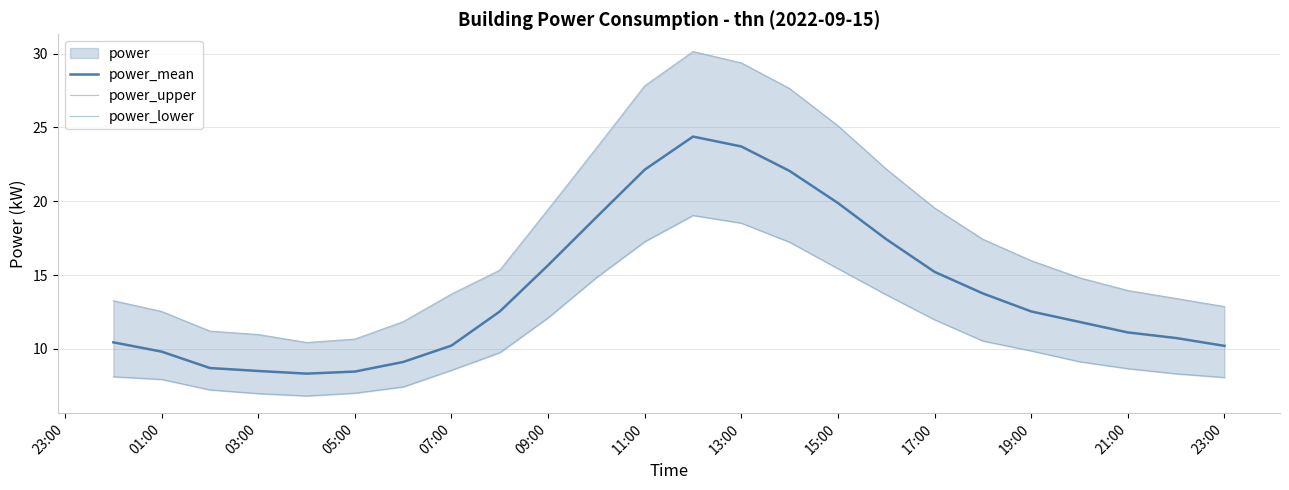

Which series has the widest spread of values?

power_upper